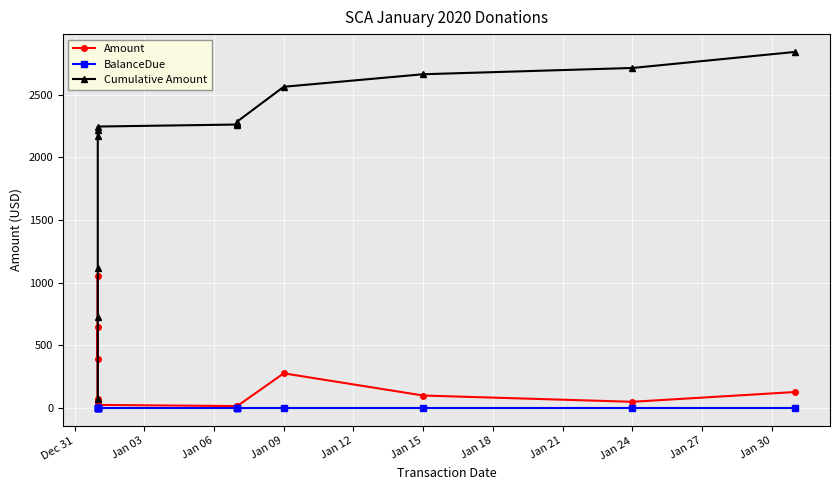

What is the maximum value for Cumulative Amount?

2840